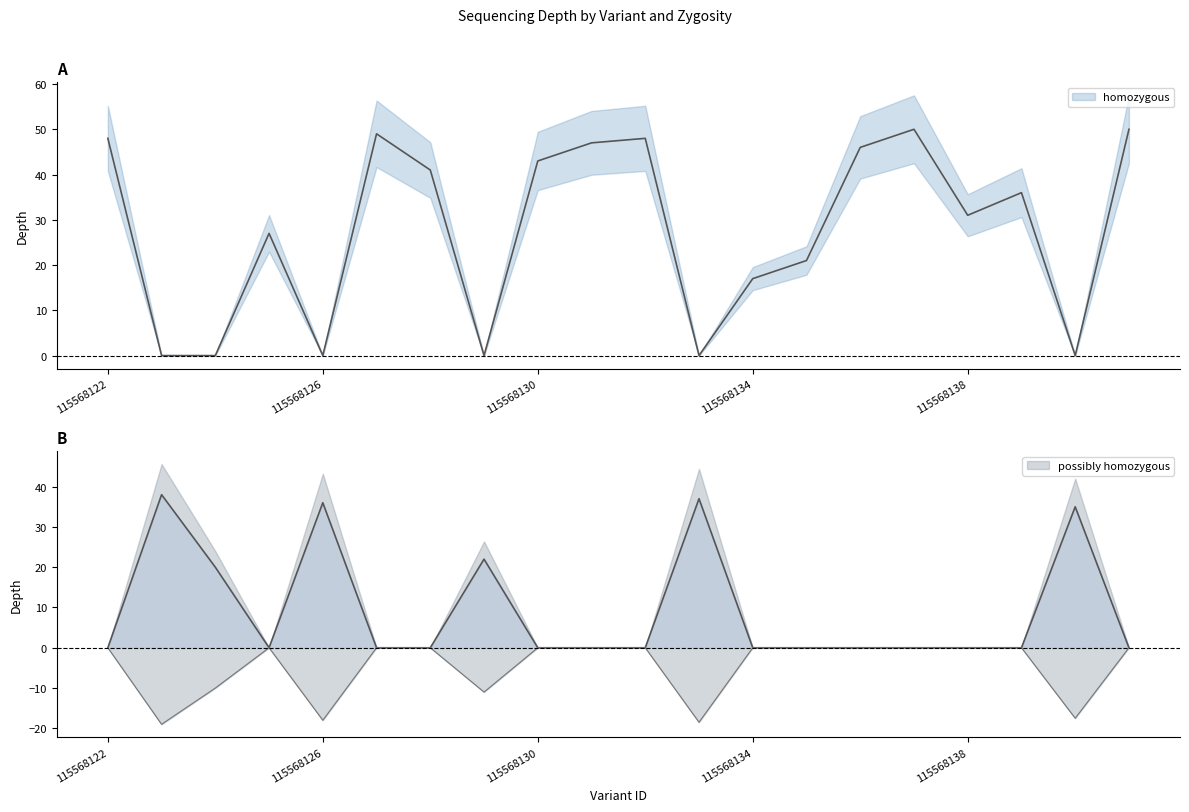

Between 115568124 and 115568132, which series saw the biggest shift?

homozygous